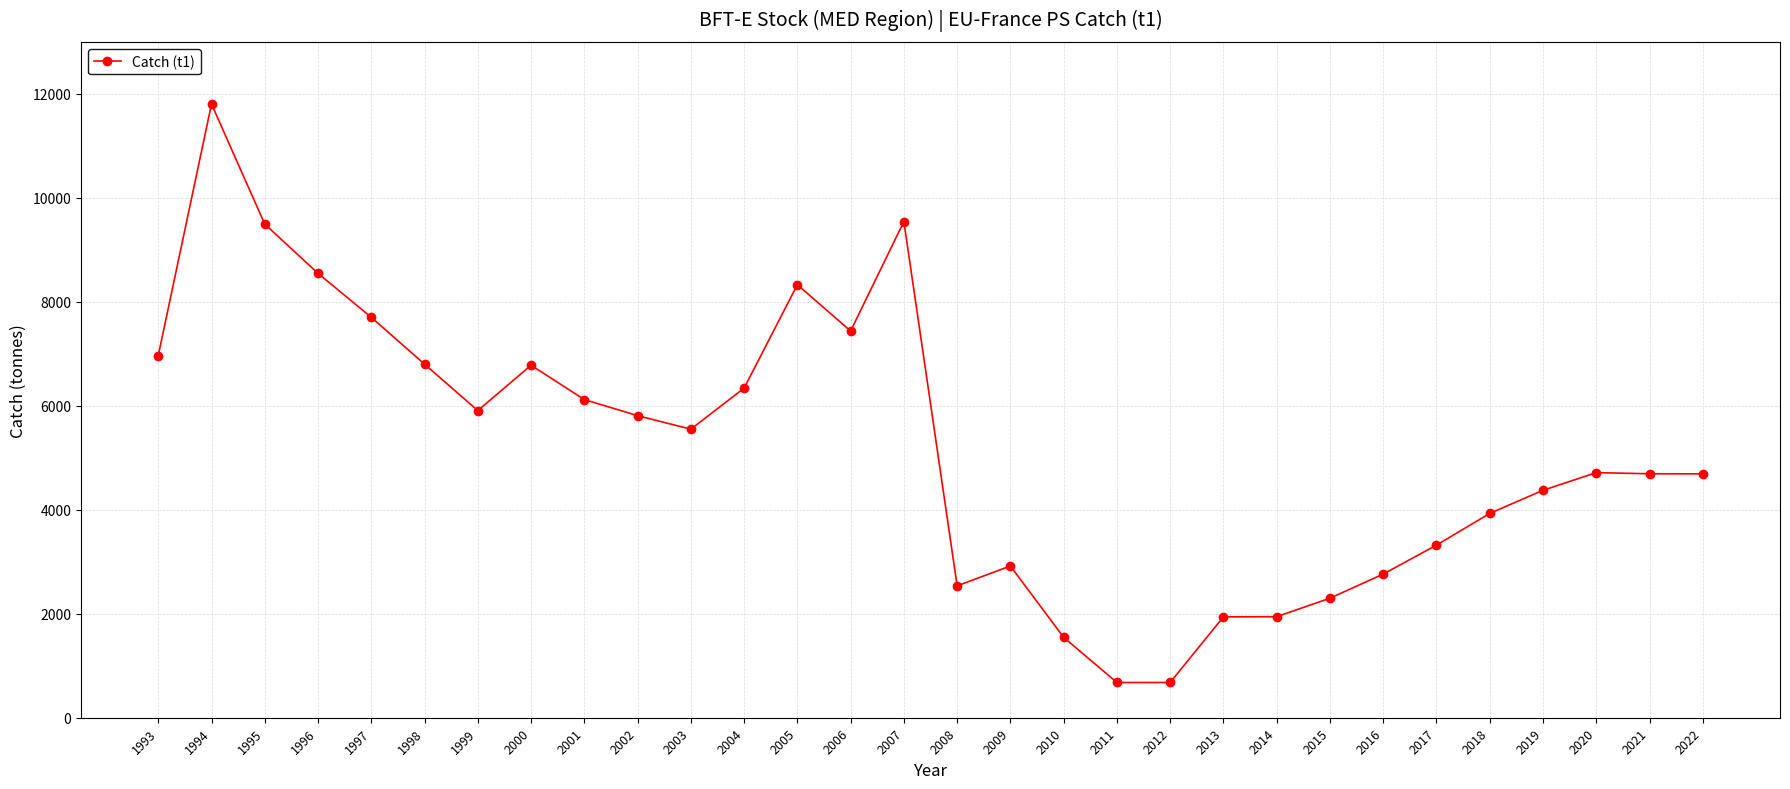

At which category does the data reach its first local valley?

1999